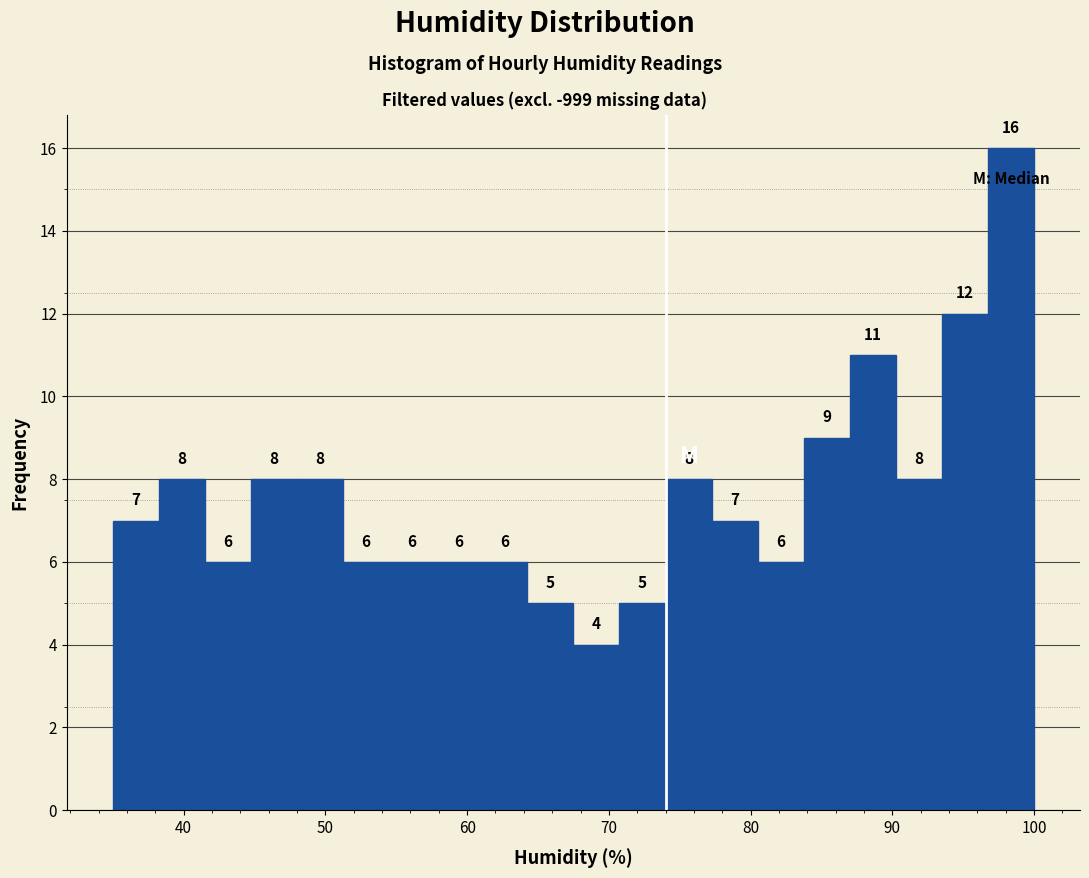

Around what value on the x-axis is the tallest bar? Give the approximate position of its centre, as read against the axis.

98